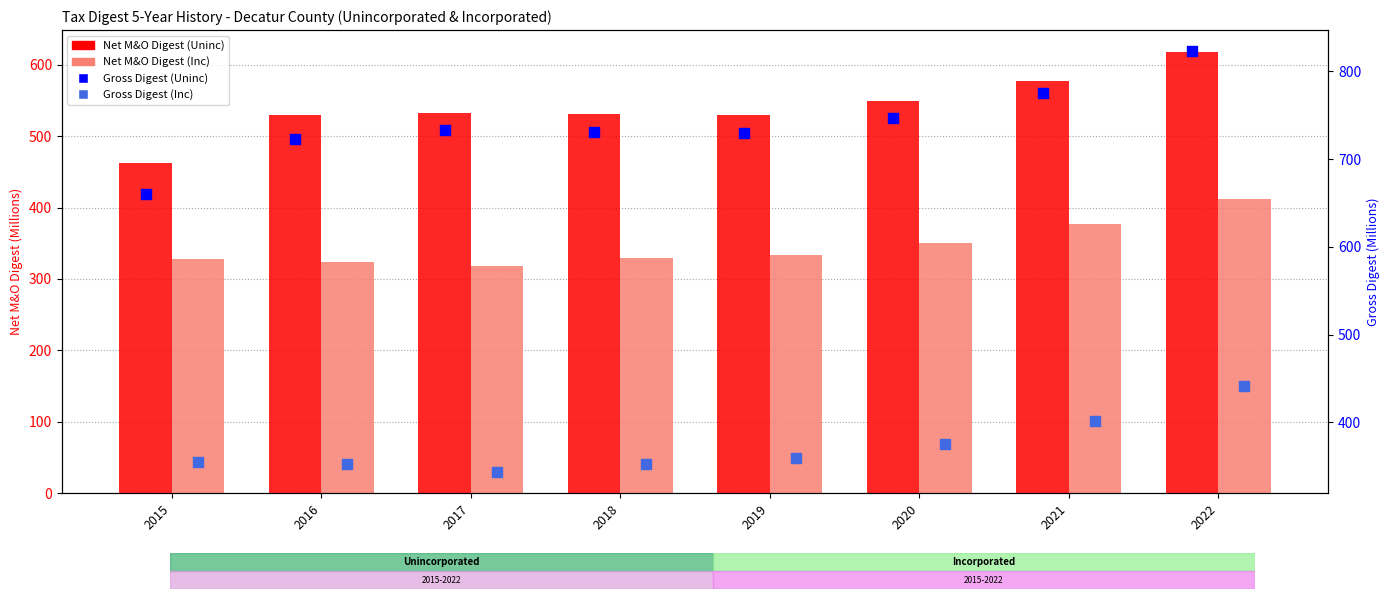

Which series reaches the maximum Y coordinate?

Gross Digest (Uninc)